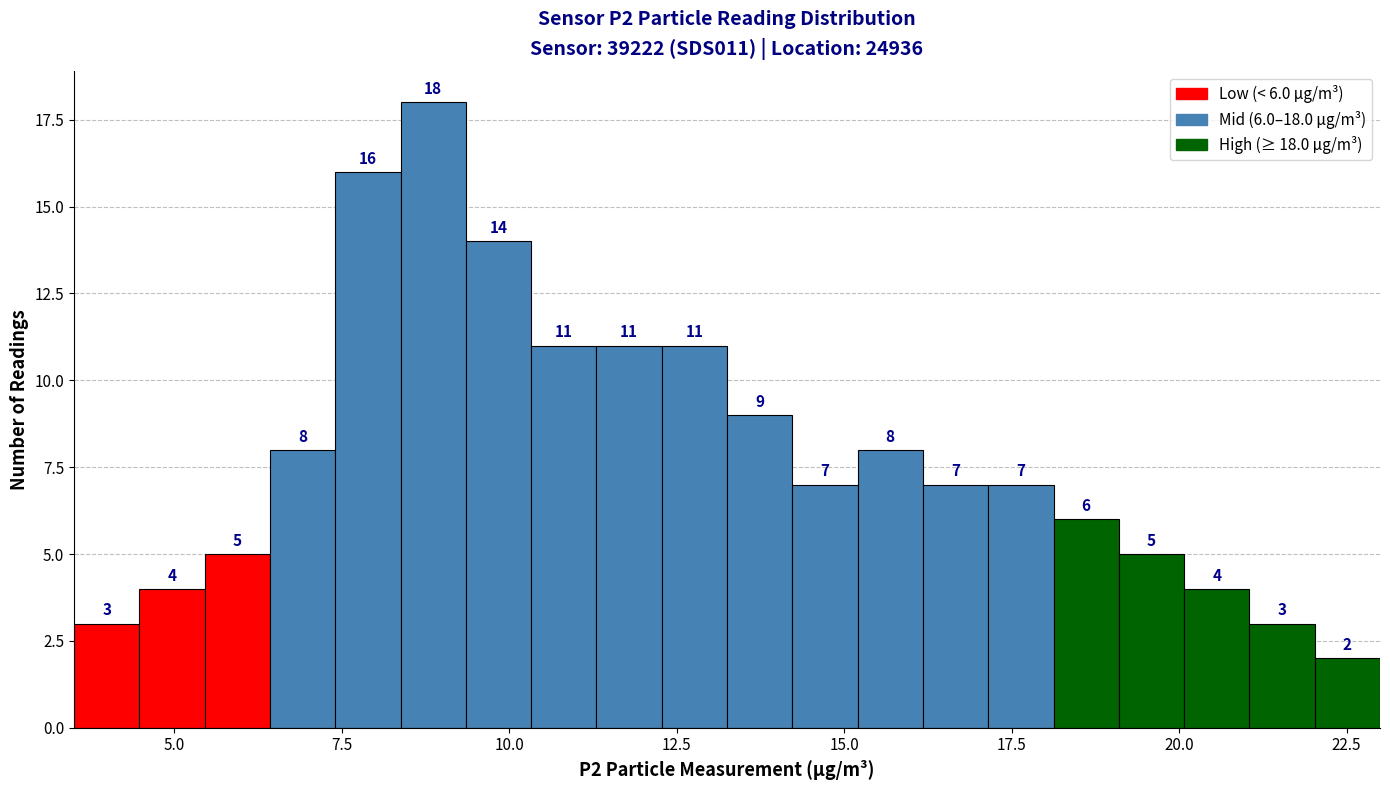

Read against the x-axis, roughly where is the centre of the tallest bar?

9.0